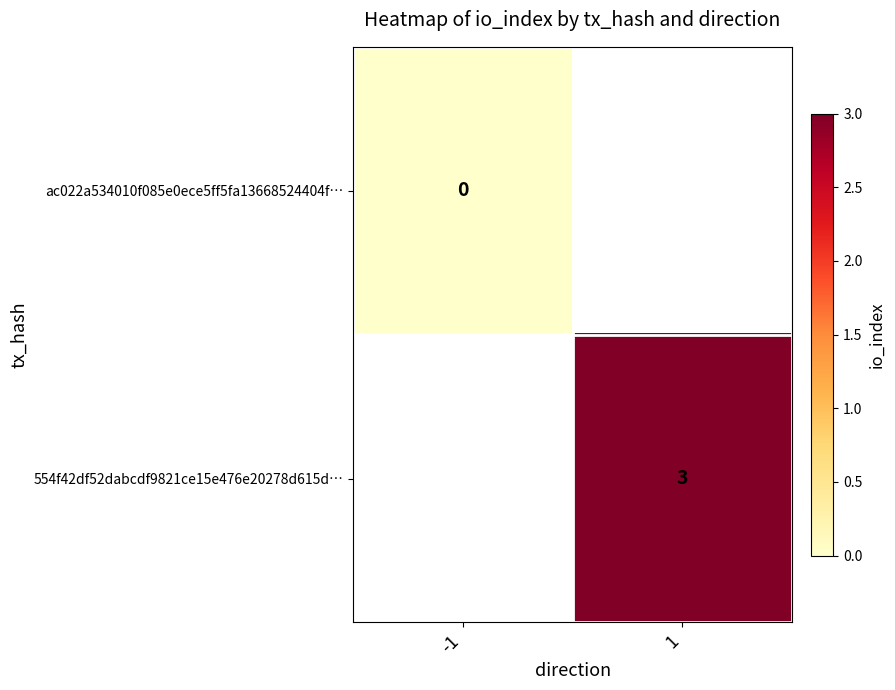

What is the maximum value shown in the chart?

3.0